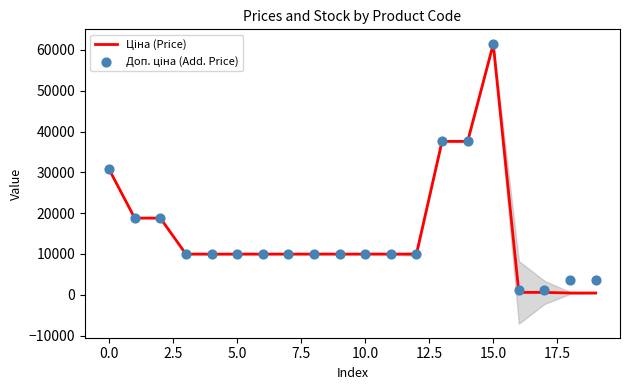

At which category is the sum across all series the highest?

15